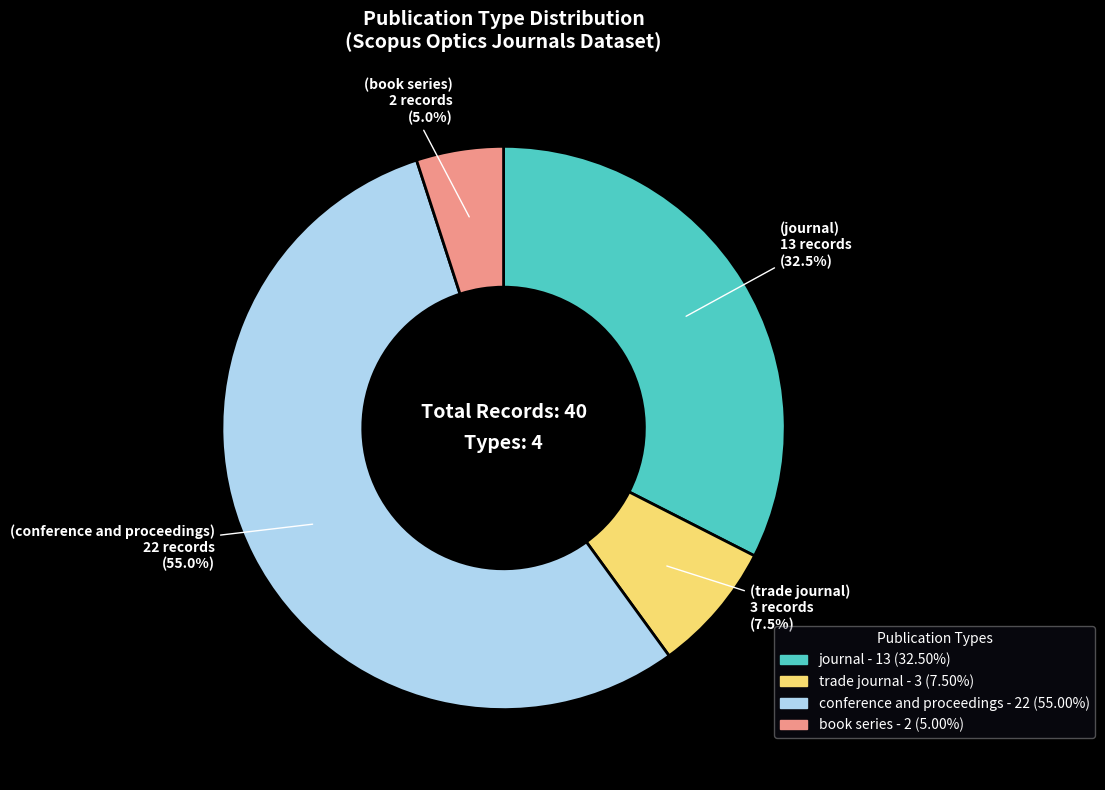

The journal slice represents 56% of the pie. True or false?

False